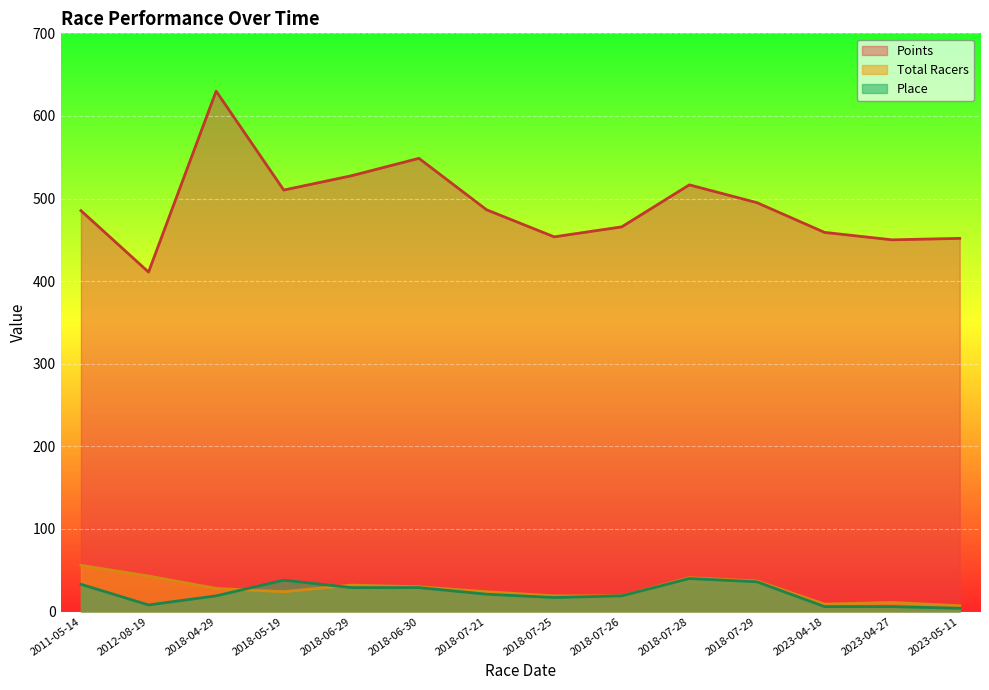

Is it true that Total Racers equals 3.8 at 2023-05-11?

False